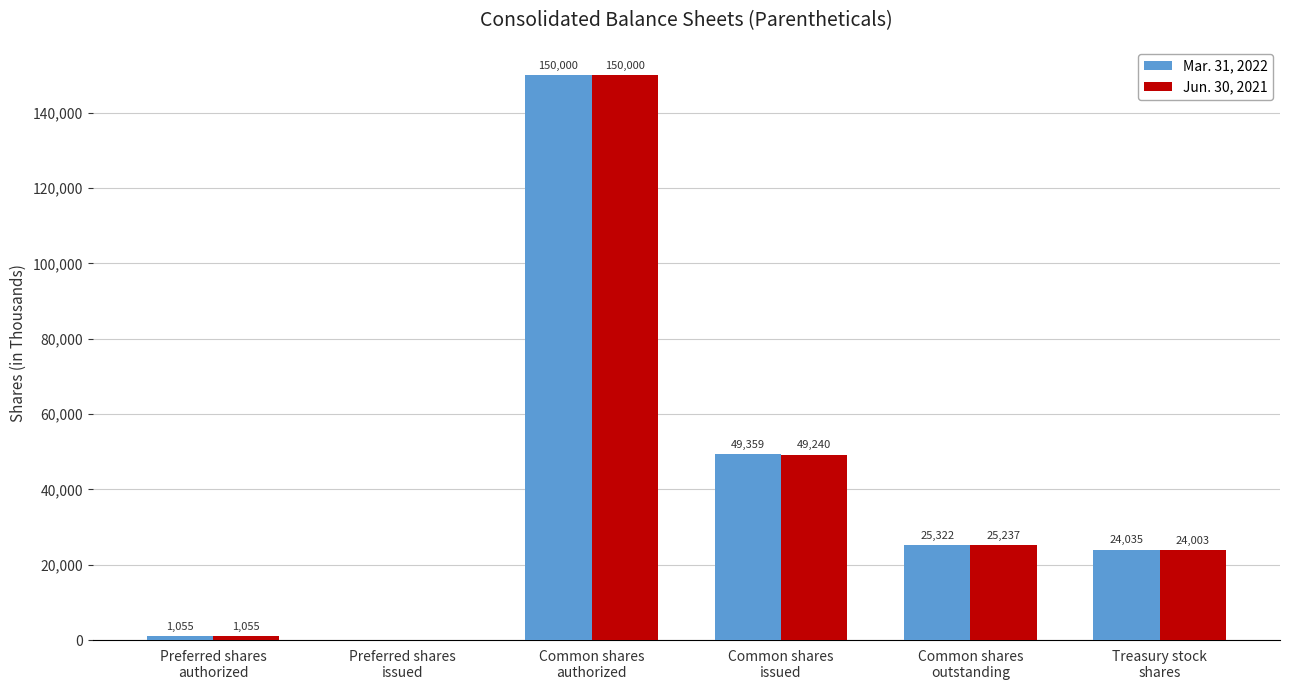

What is the total value across all series at Treasury stock
shares?

48038